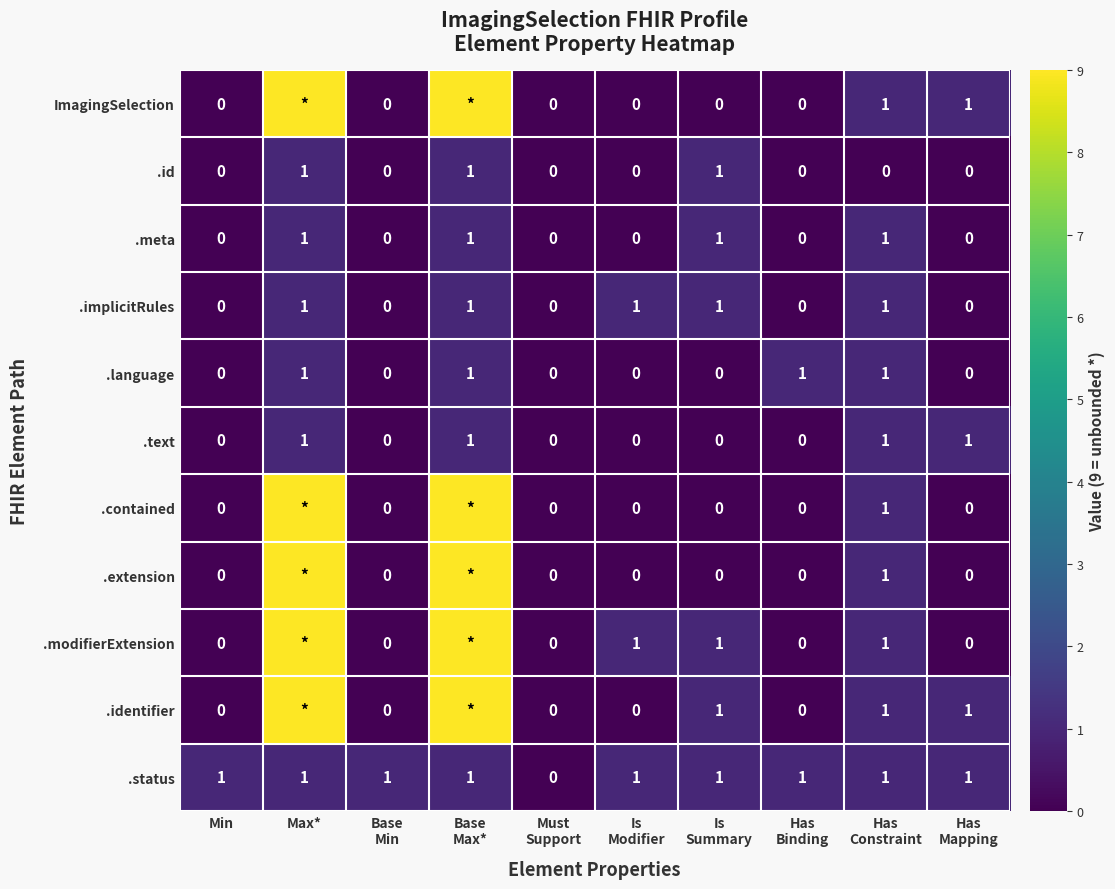

True or false: .meta has a value of 1 at Max*.

True